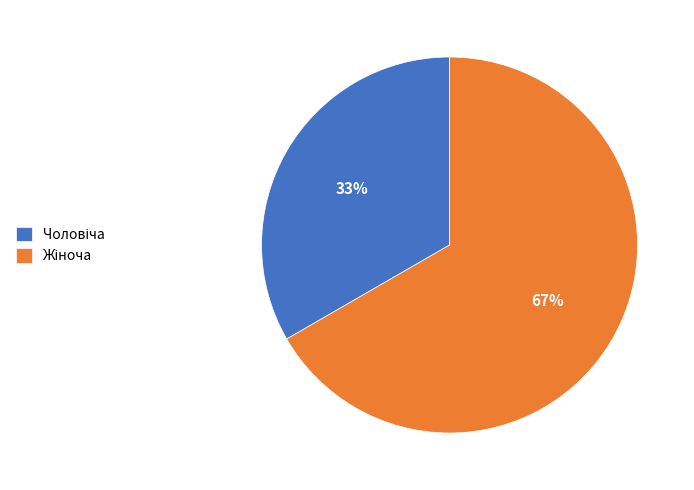

To the nearest percent, what is the average slice percentage?

50%